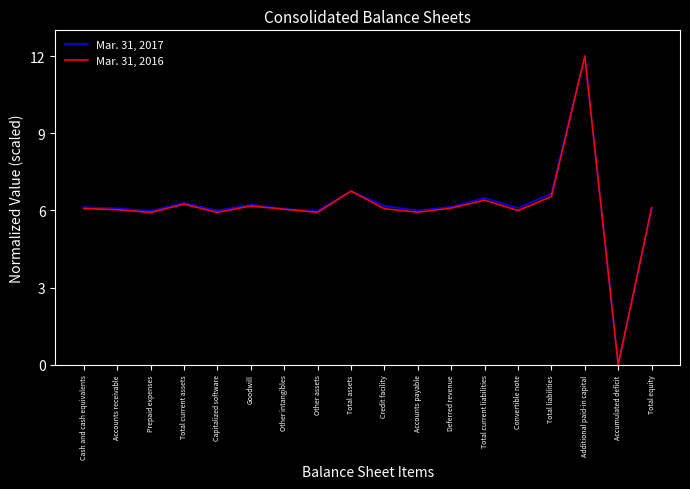

True or false: Mar. 31, 2017 has a value of 0.0 at Accumulated deficit.

True